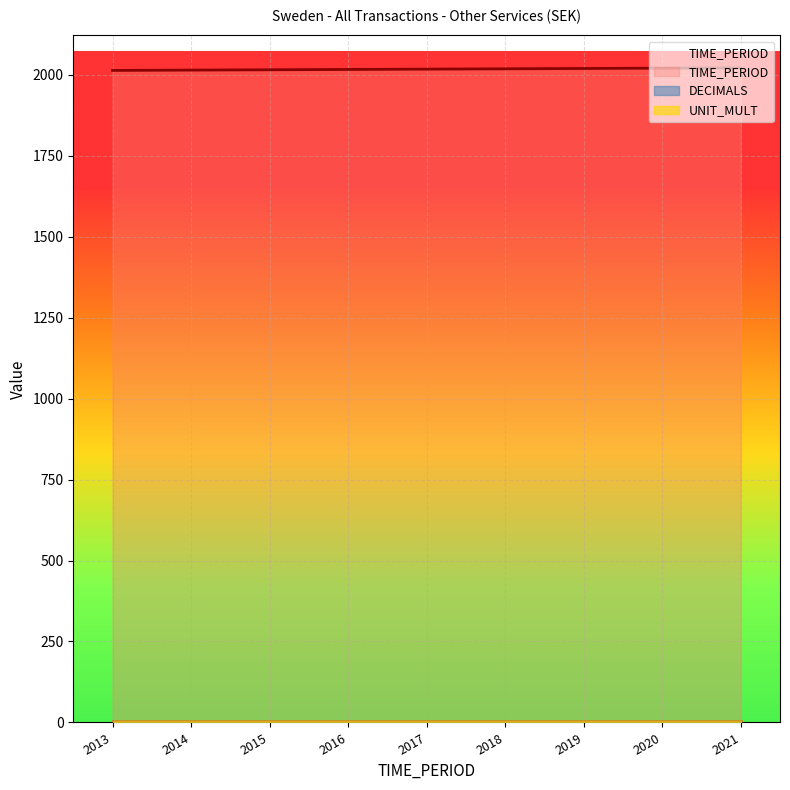

What are all the series names shown in the legend?

TIME_PERIOD, DECIMALS, UNIT_MULT